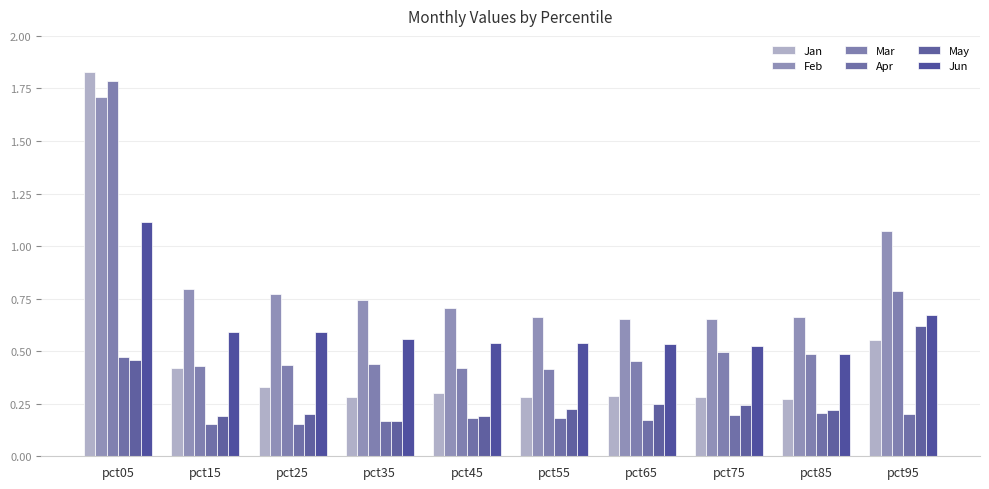

Reading left to right, list all the values displayed in this chart.

Jan: 1.8	0.4	0.3	0.3	0.3	0.3	0.3	0.3	0.3	0.6
Feb: 1.7	0.8	0.8	0.7	0.7	0.7	0.7	0.7	0.7	1.1
Mar: 1.8	0.4	0.4	0.4	0.4	0.4	0.5	0.5	0.5	0.8
Apr: 0.5	0.2	0.2	0.2	0.2	0.2	0.2	0.2	0.2	0.2
May: 0.5	0.2	0.2	0.2	0.2	0.2	0.2	0.2	0.2	0.6
Jun: 1.1	0.6	0.6	0.6	0.5	0.5	0.5	0.5	0.5	0.7